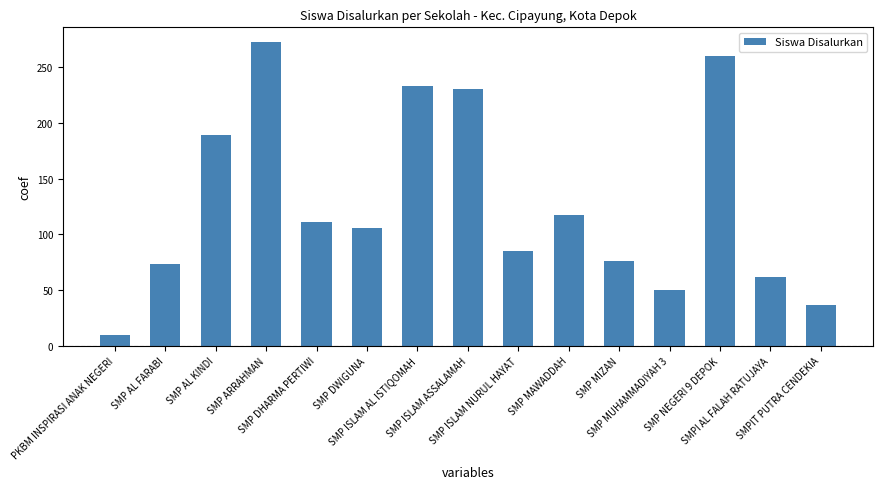

Rank the categories by value from lowest to highest.

PKBM INSPIRASI ANAK NEGERI, SMPIT PUTRA CENDEKIA, SMP MUHAMMADIYAH 3, SMPI AL FALAH RATUJAYA, SMP AL FARABI, SMP MIZAN, SMP ISLAM NURUL HAYAT, SMP DWIGUNA, SMP DHARMA PERTIWI, SMP MAWADDAH, SMP AL KINDI, SMP ISLAM ASSALAMAH, SMP ISLAM AL ISTIQOMAH, SMP NEGERI 9 DEPOK, SMP ARRAHMAN